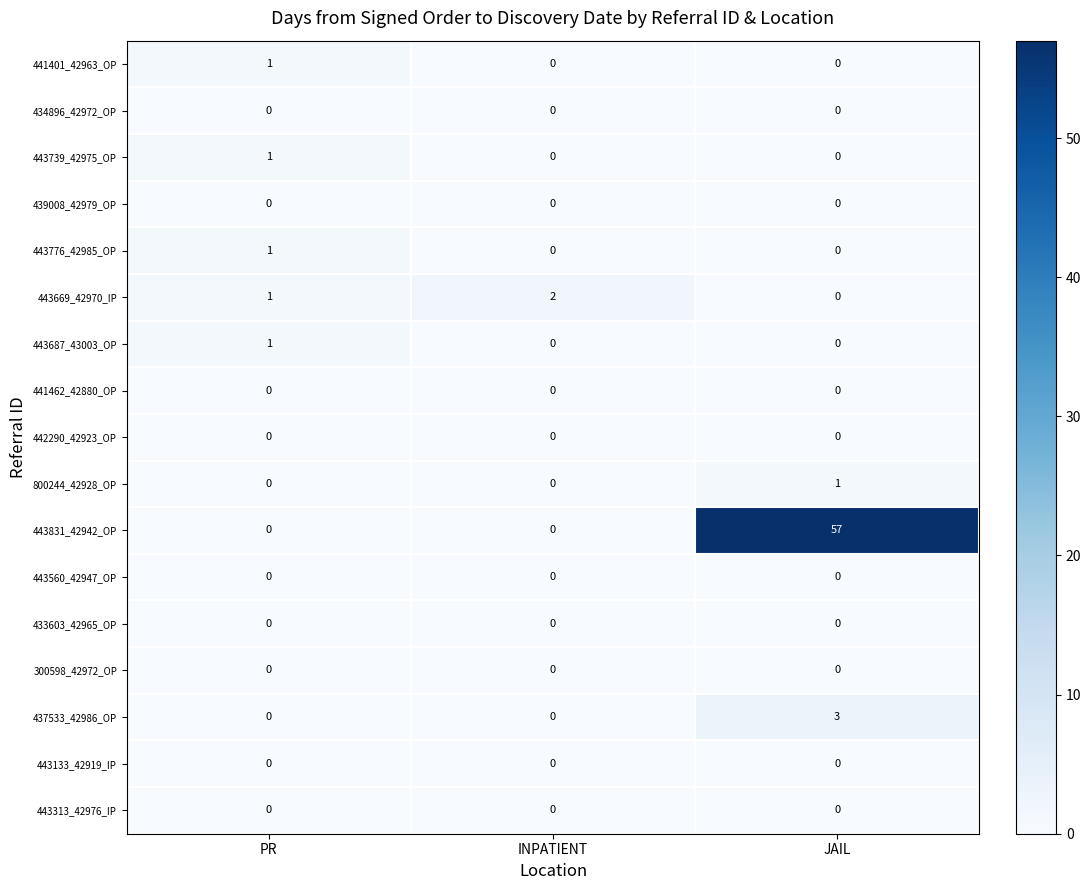

At which category is the sum across all series the highest?

JAIL